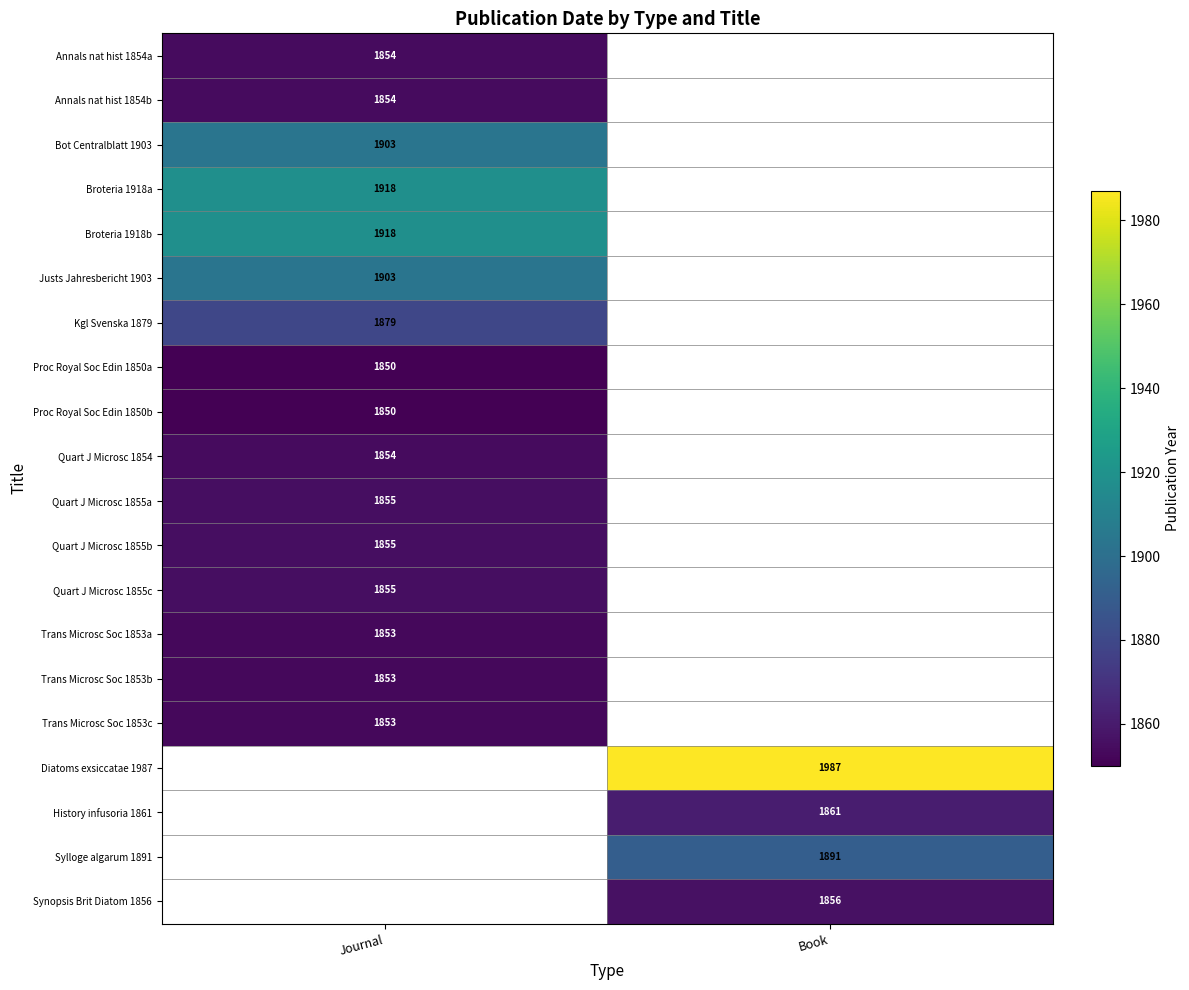

Which label corresponds to the largest value in the chart?

Book